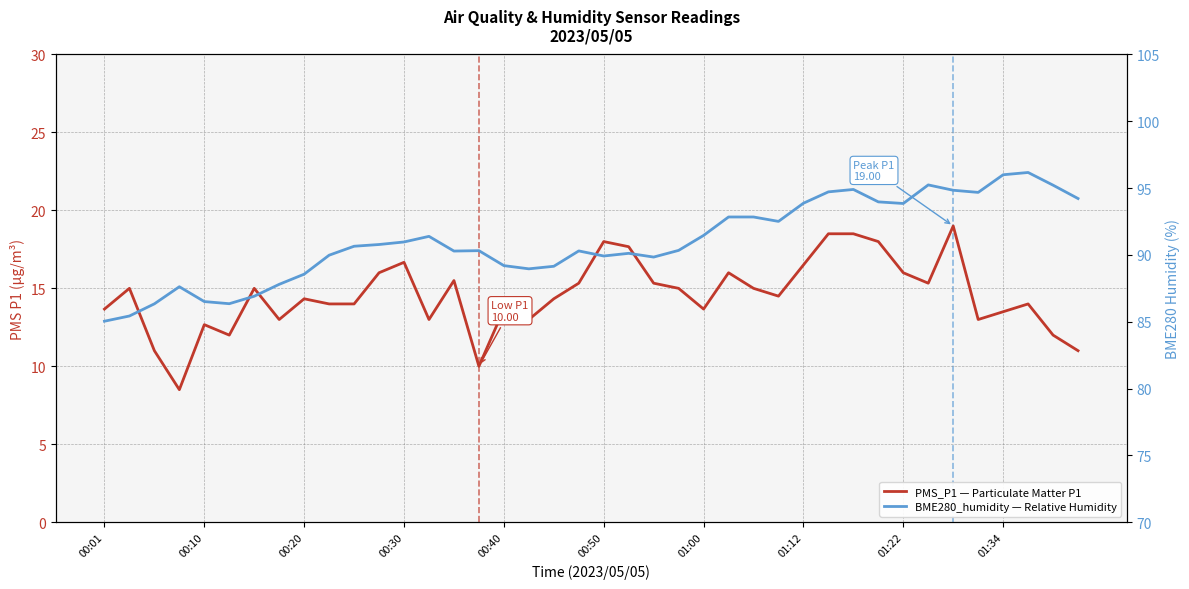

Rank the series by their average value, from highest to lowest.

BME280_humidity — Relative Humidity, PMS_P1 — Particulate Matter P1